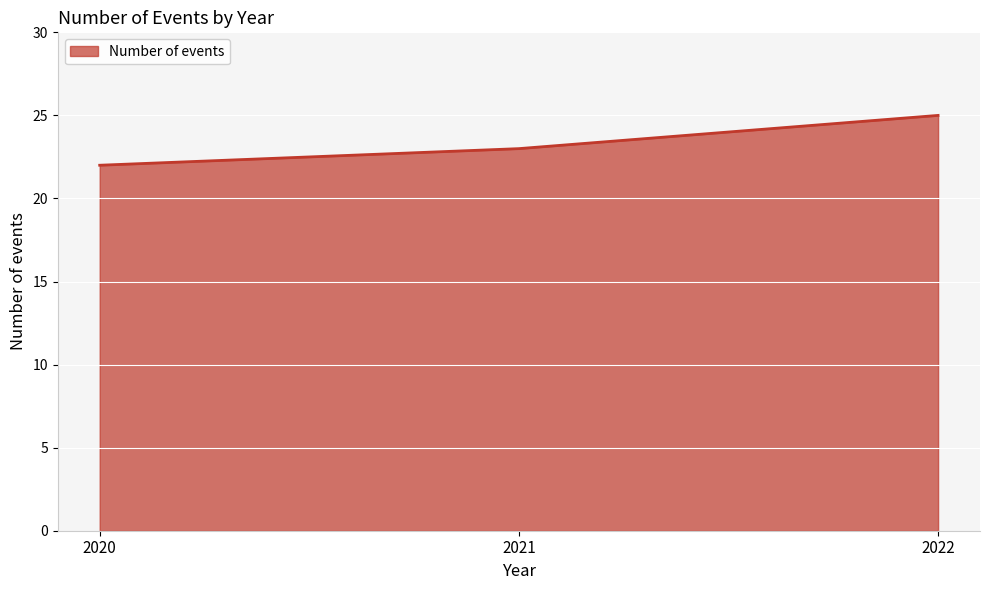

What is the difference between the maximum and minimum values?

3